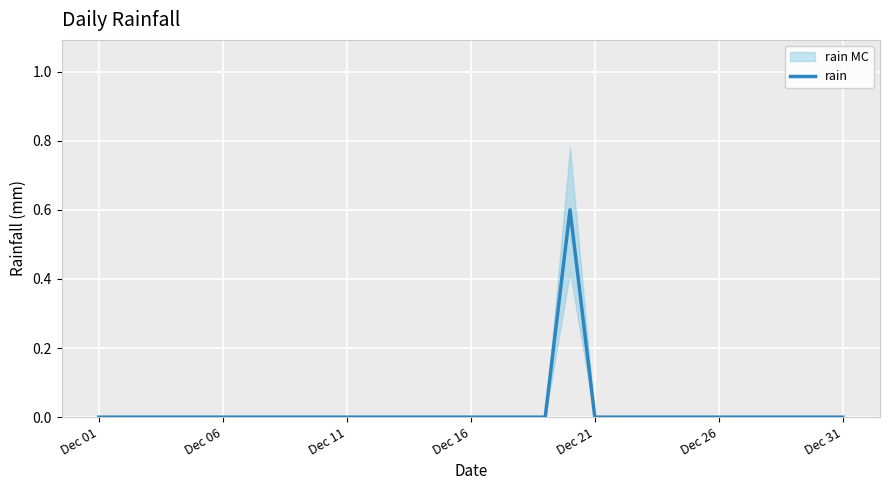

The chart shows a value of 0.0 at Dec 11. True or false?

True